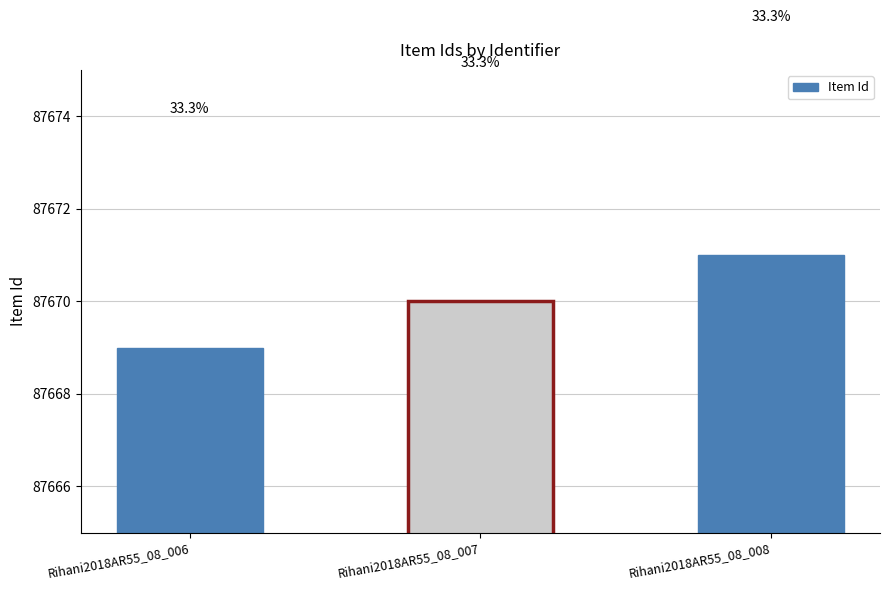

Rank the categories by value from lowest to highest.

Rihani2018AR55_08_006, Rihani2018AR55_08_007, Rihani2018AR55_08_008